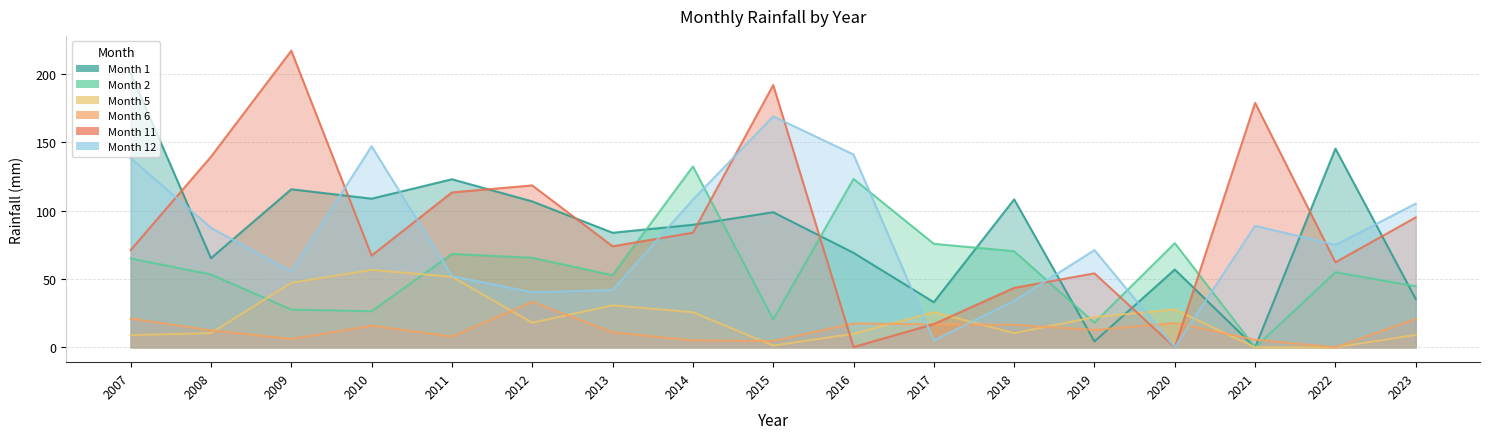

Rank the categories by Month 12 value from lowest to highest.

2020, 2017, 2018, 2012, 2013, 2011, 2009, 2019, 2022, 2008, 2021, 2023, 2014, 2007, 2016, 2010, 2015